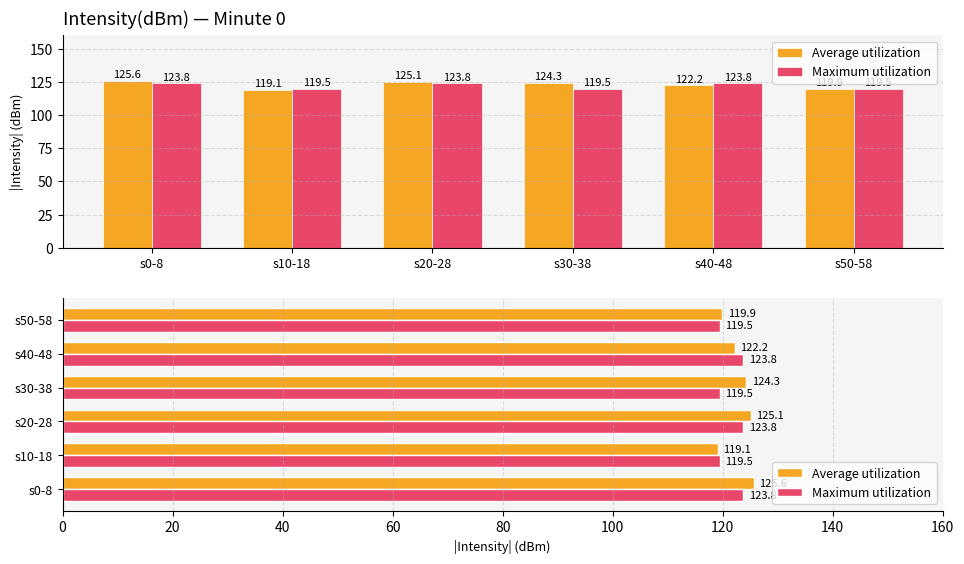

What is the label of the 6th bar from the left?

s50-58